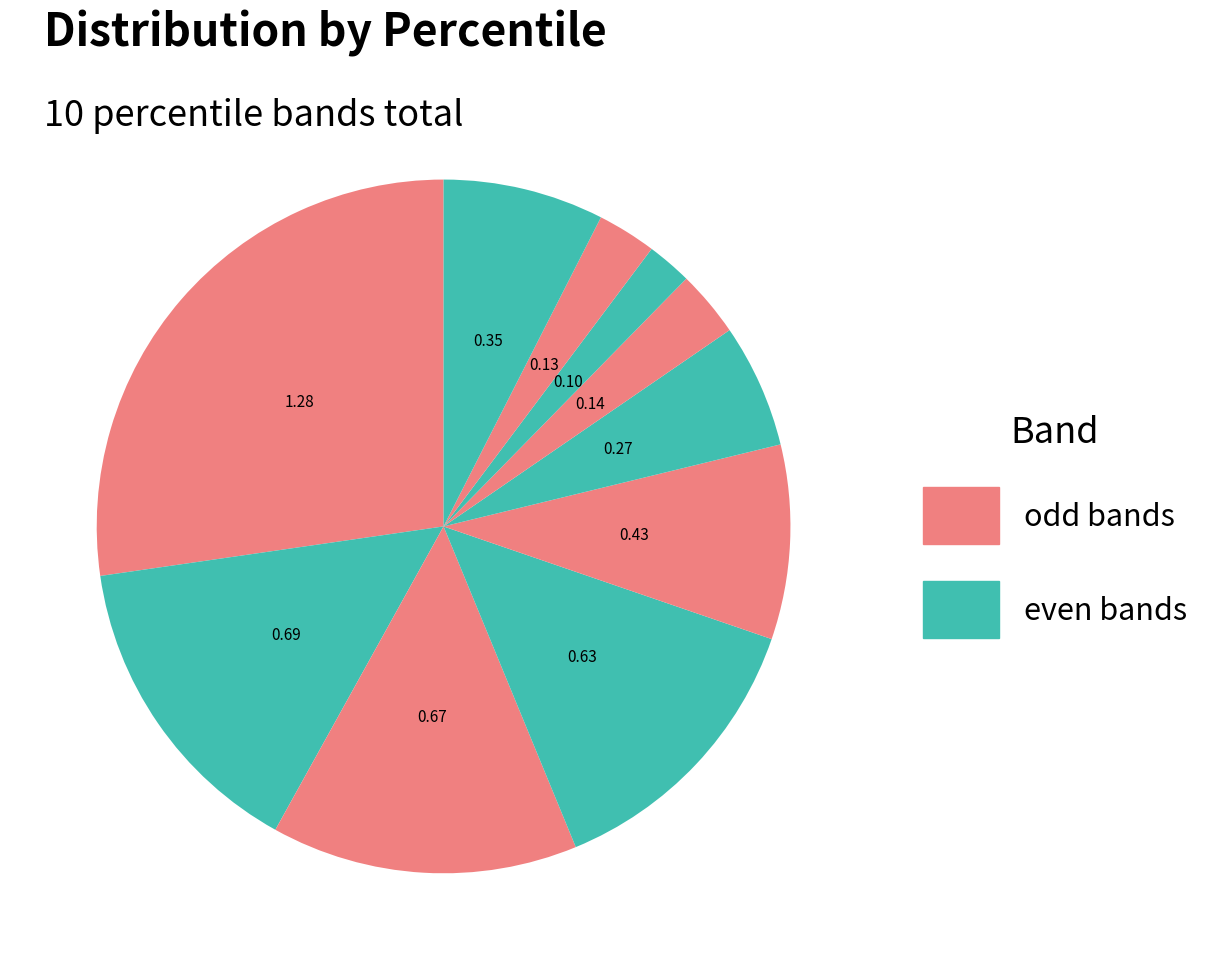

How many segments does this pie chart have?

10